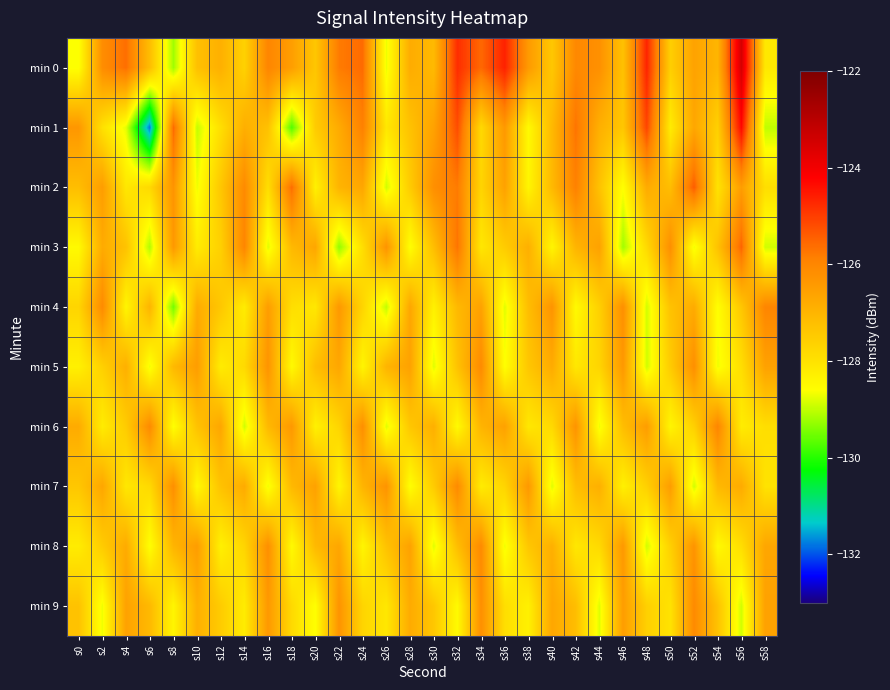

At which category is the sum across all series the highest?

s32